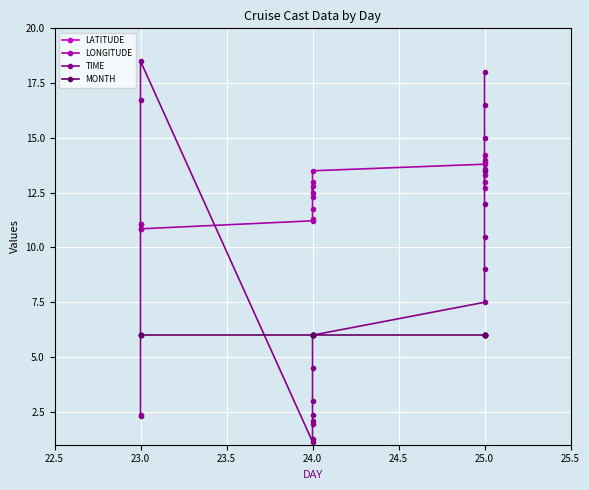

True or false: LONGITUDE and MONTH cross at least once.

False